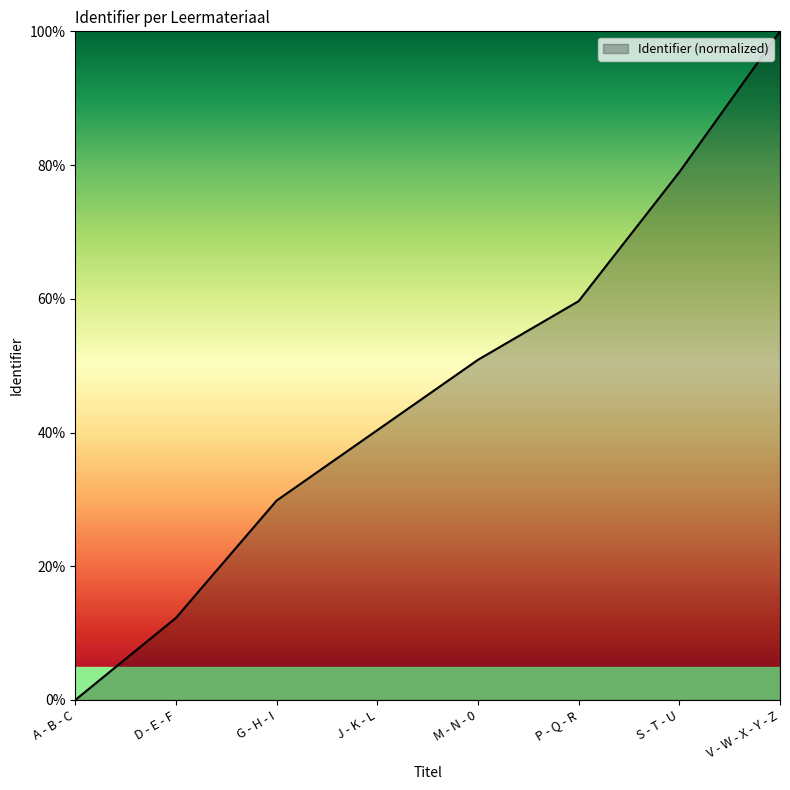

At which category does the chart reach its minimum across all series?

A - B - C